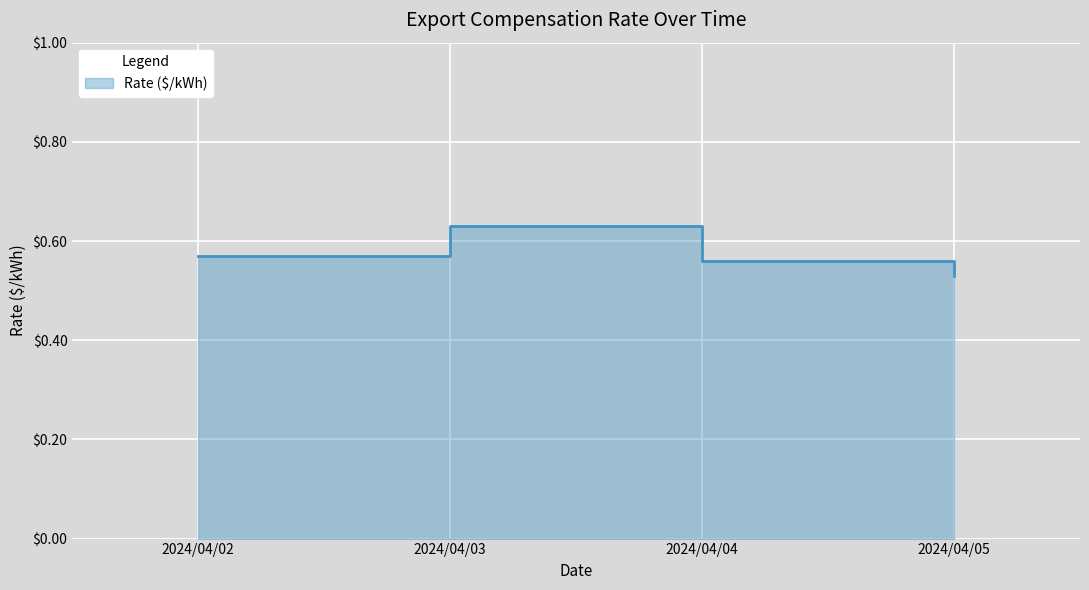

Which category has the lowest value across all series?

2024/04/05